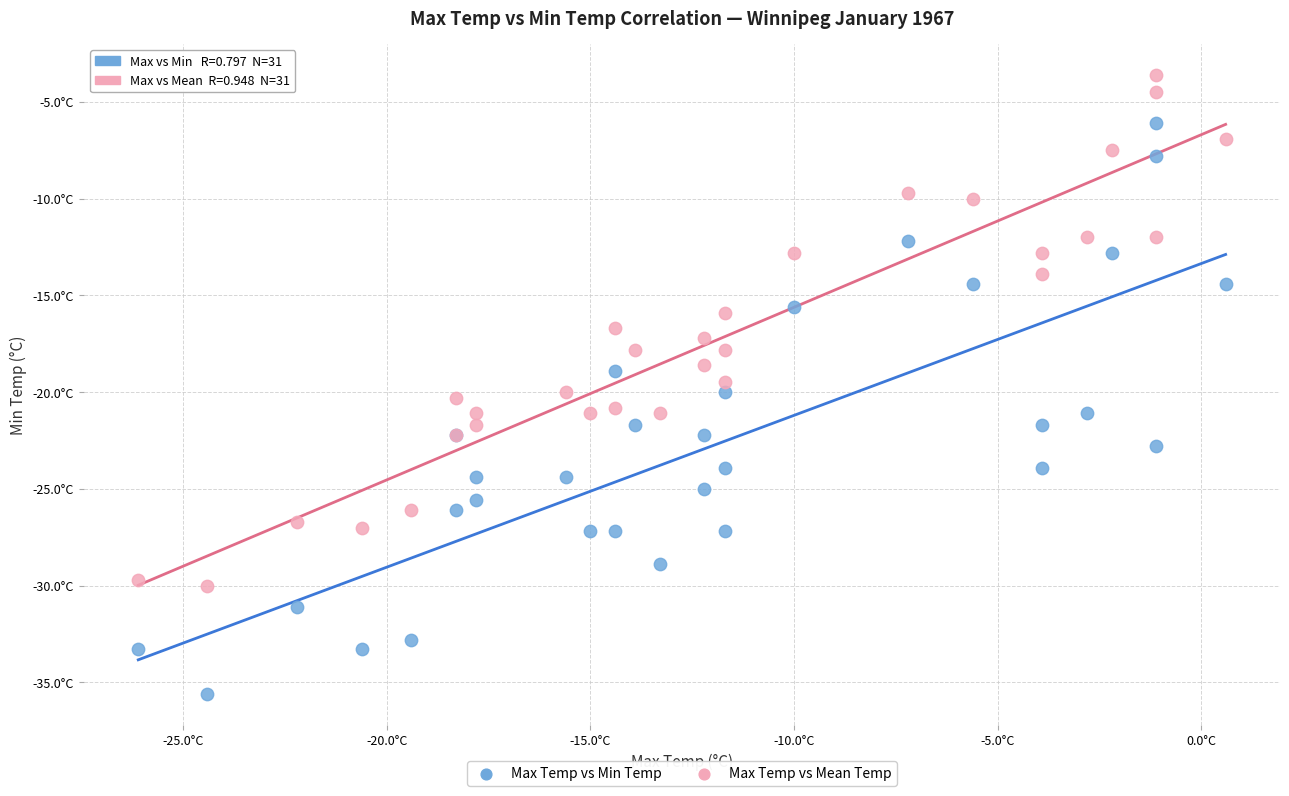

What are all the series names shown in the legend?

Max Temp vs Min Temp, Max Temp vs Mean Temp